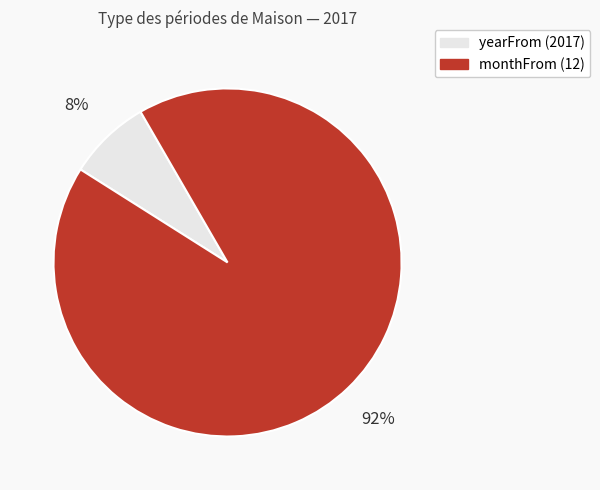

To the nearest percent, what portion does yearFrom (2017) represent?

8%